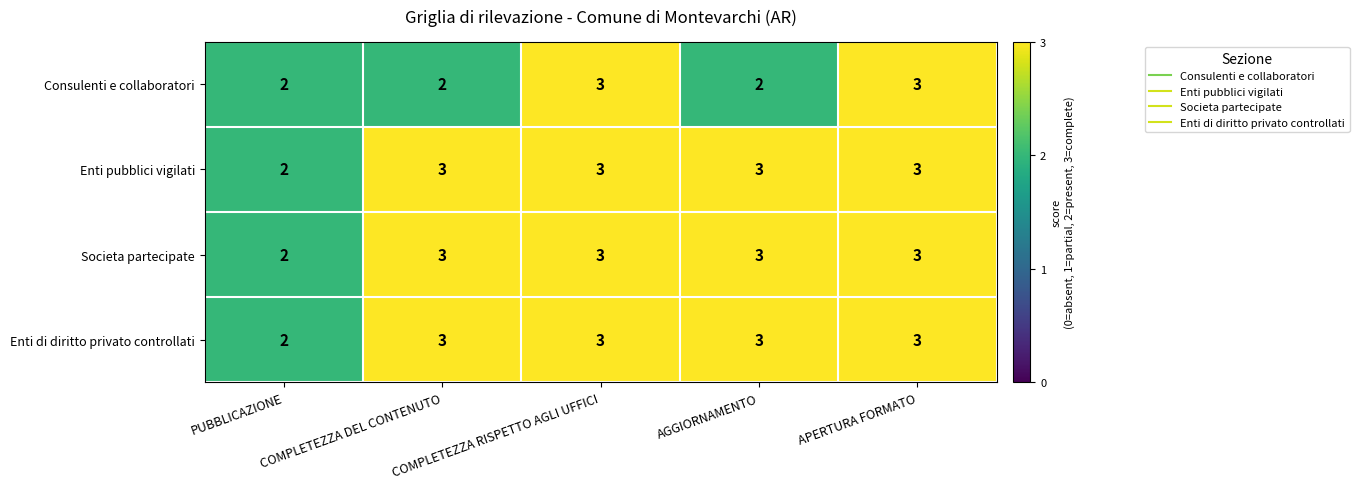

Which category has the lowest value in the Societa partecipate series?

PUBBLICAZIONE